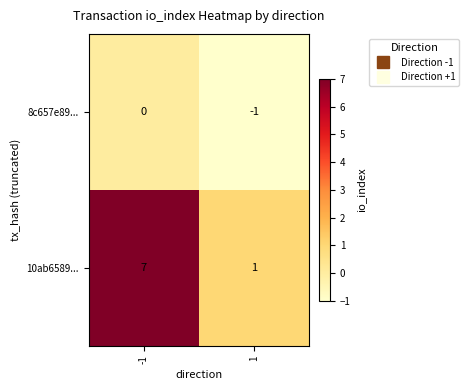

At 1, list the series in order from smallest to largest.

8c657e89..., 10ab6589...